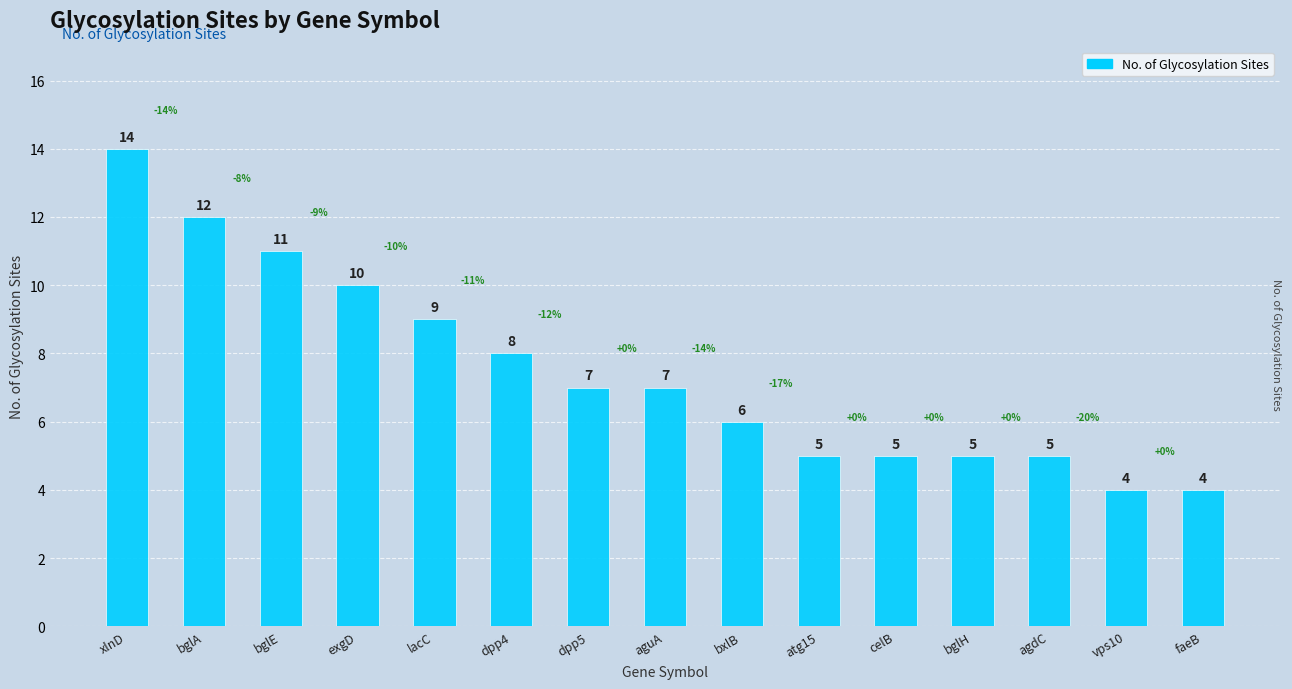

Approximately how many times larger is the value at bglE compared to bglH?

2.2